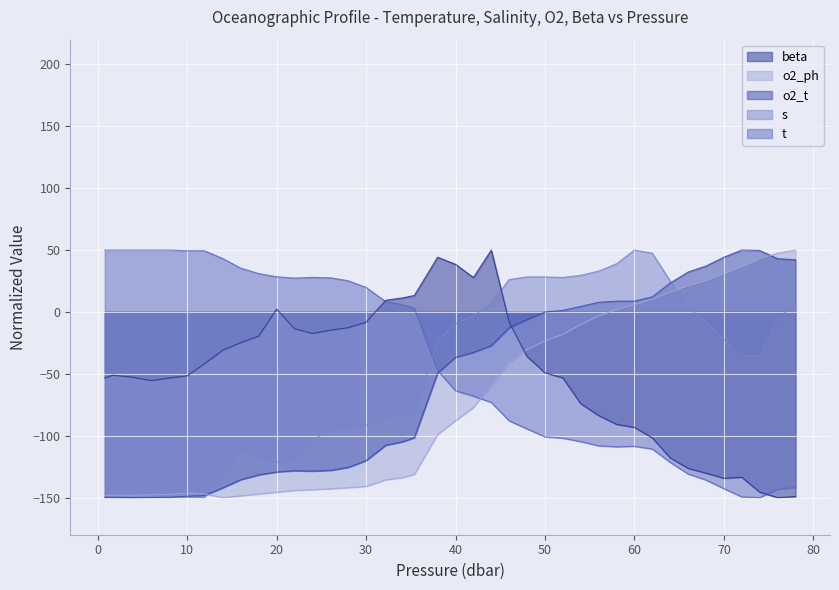

How many lines are shown in the chart?

5